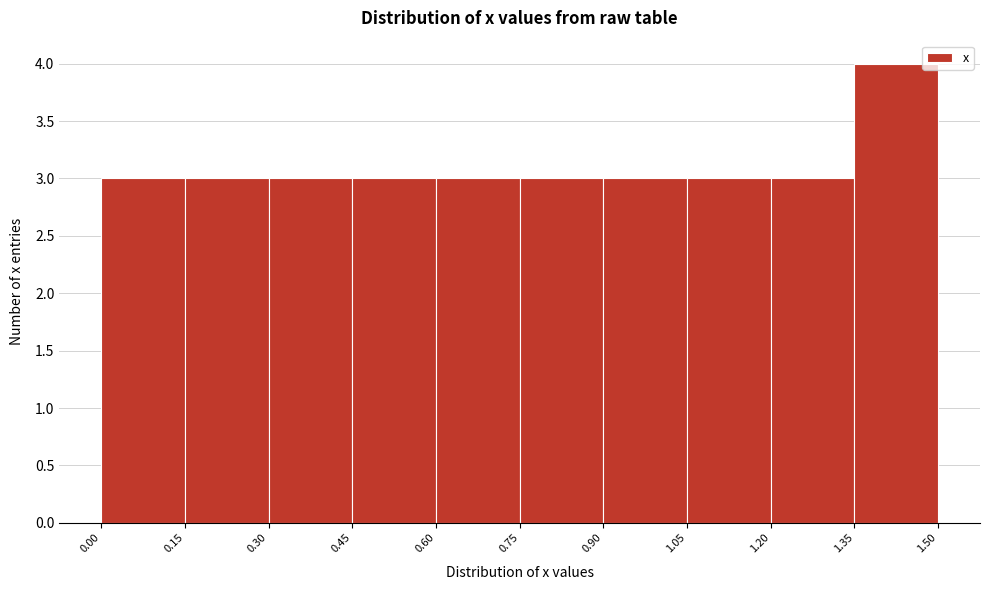

What is the height of the bar covering 0.00 to 0.15 on the x-axis? The values are not printed on the chart, so give them approximately, as read against the axis.

3